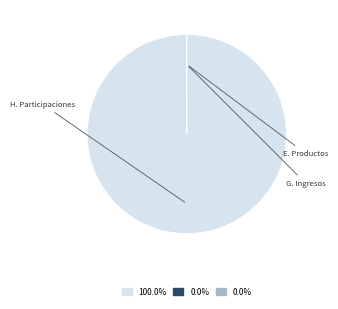

Does any single category account for the majority?

Yes